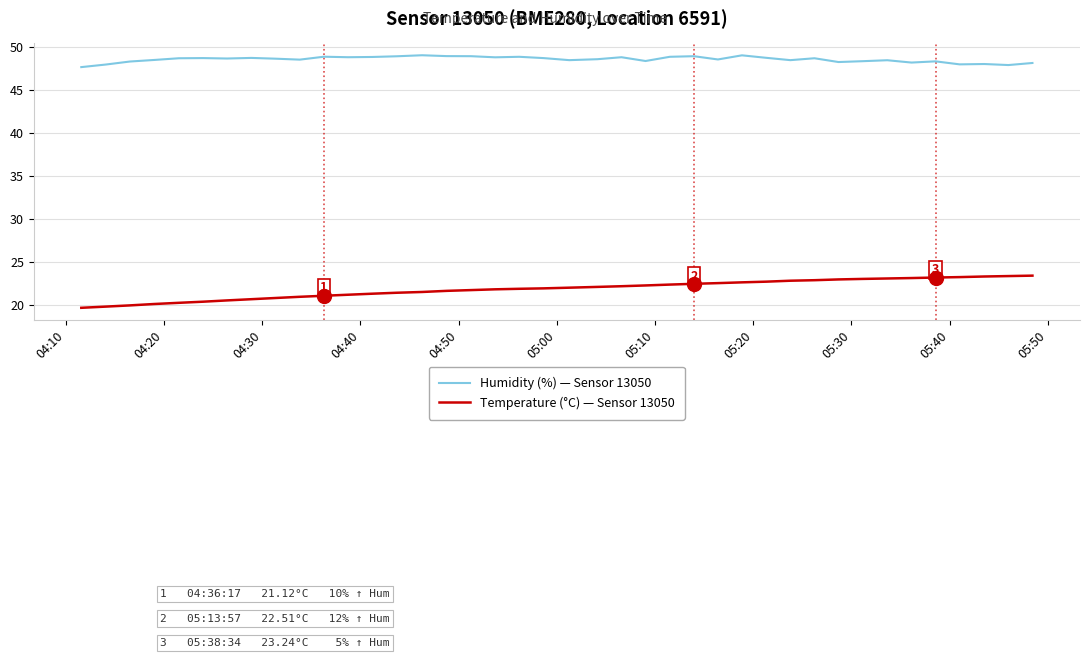

Which series has the largest range (max minus min)?

Temperature (°C) — Sensor 13050